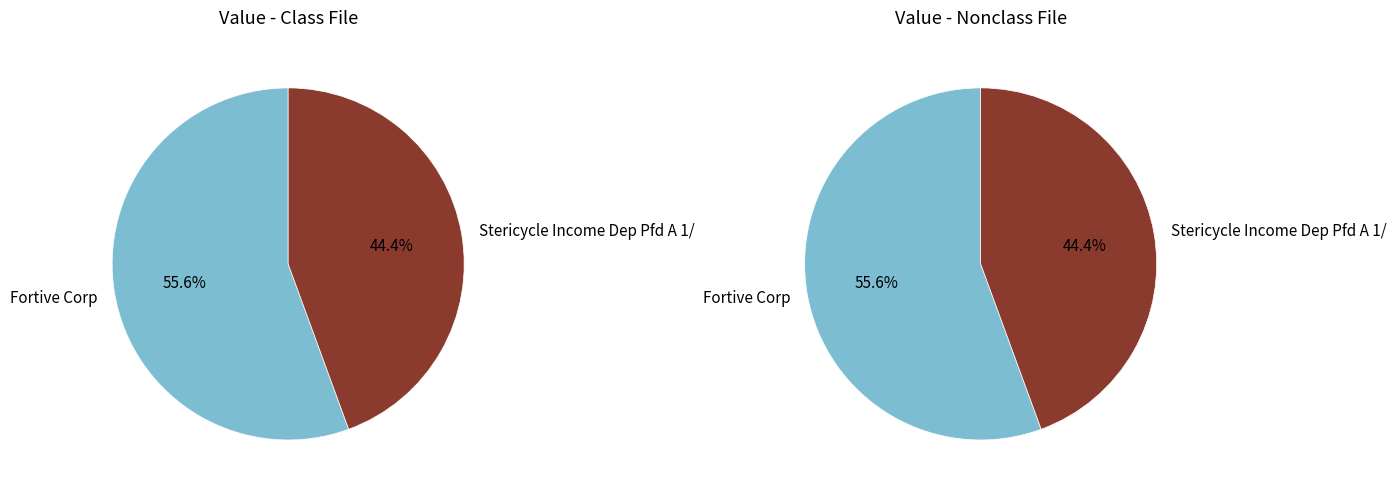

To the nearest percent, what percentage of the pie is Stericycle Income Dep Pfd A 1/?

44%